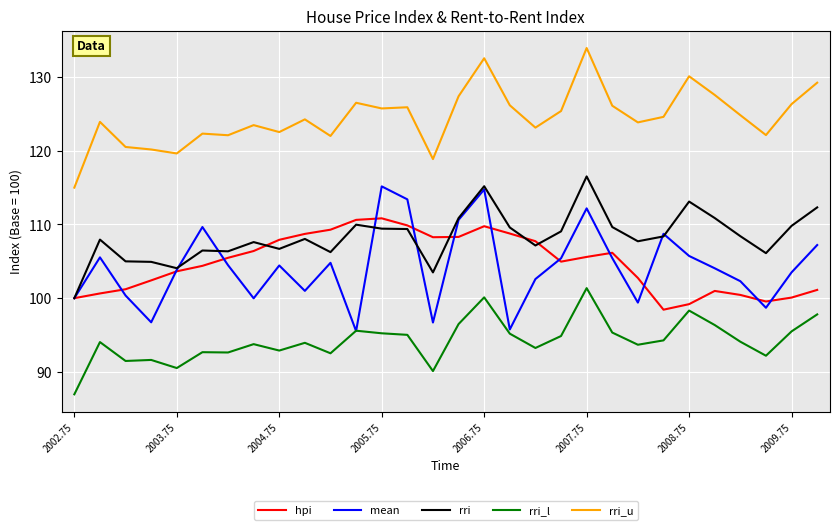

What is the minimum value shown in the chart?

87.0